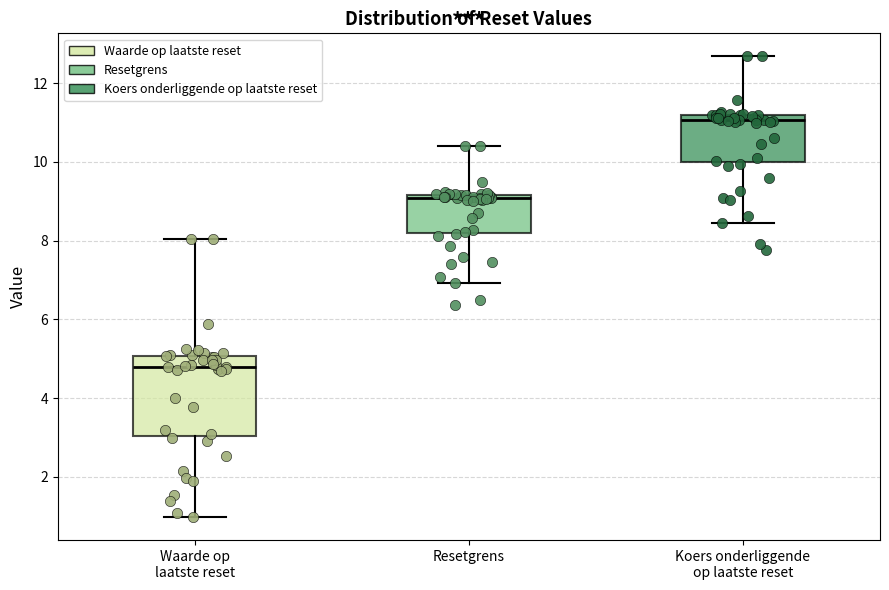

Which box has the highest median line?

Koers onderliggende op laatste reset